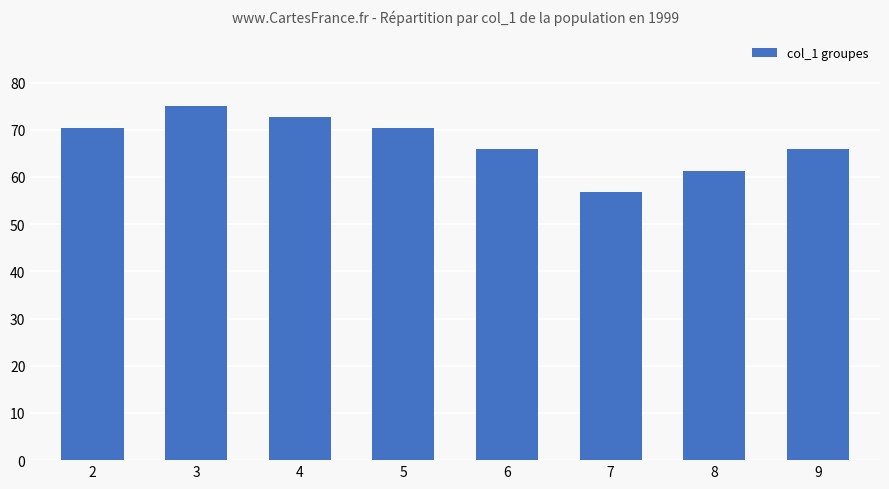

What is the value of the 3rd bar from the left?

72.7